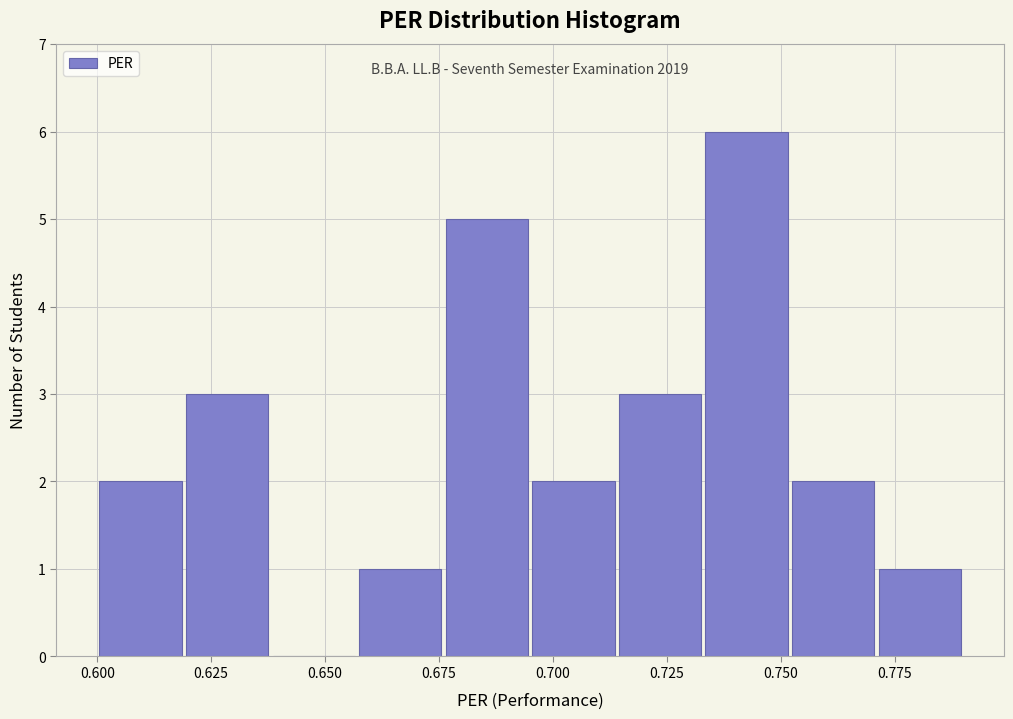

Read against the x-axis, roughly where is the centre of the tallest bar?

0.745